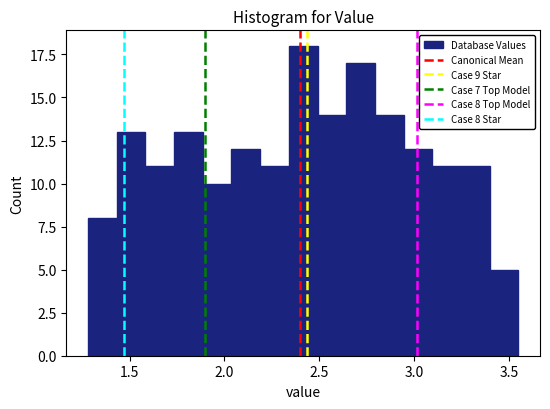

Around what value on the x-axis is the tallest bar? Give the approximate position of its centre, as read against the axis.

2.40